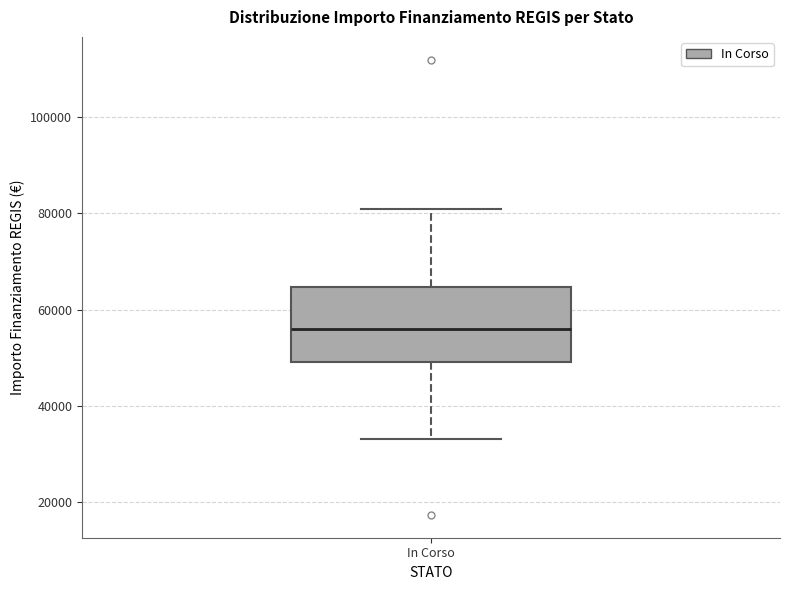

Transcribe this box plot: give where the median line is, the range the box spans, and where the two whiskers end, as read against the y-axis. The values are not printed on the chart, so give them approximately, as read against the axis.

median 56000, box 50000 to 64000, whiskers 32000 to 80000